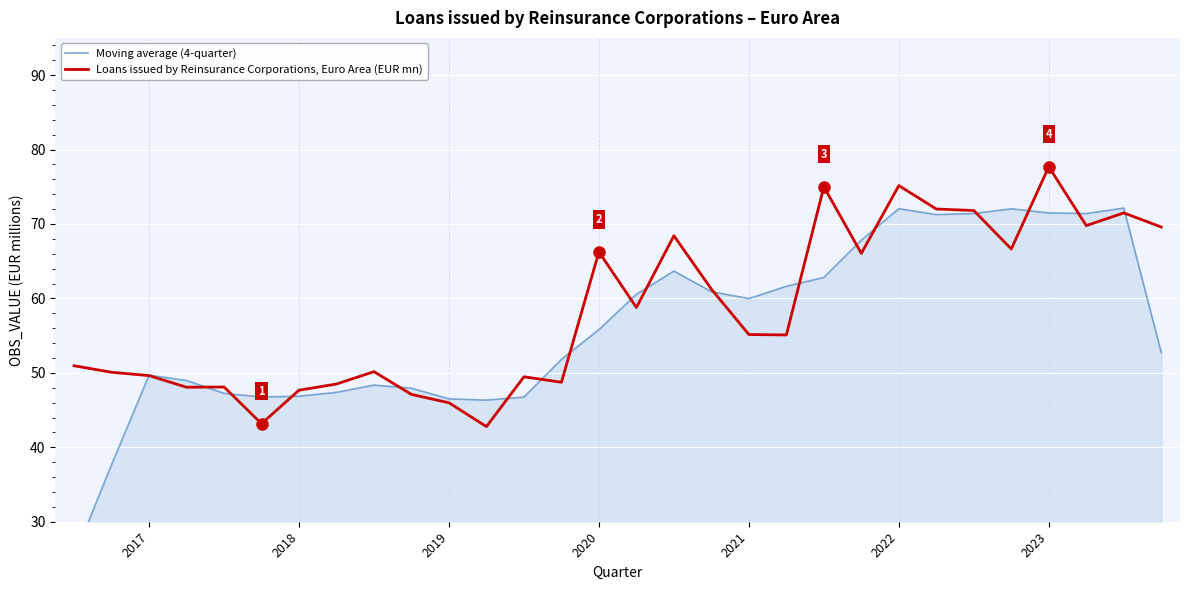

Is it true that Loans issued by Reinsurance Corporations, Euro Area (EUR mn) equals 25.1 at 2022?

False